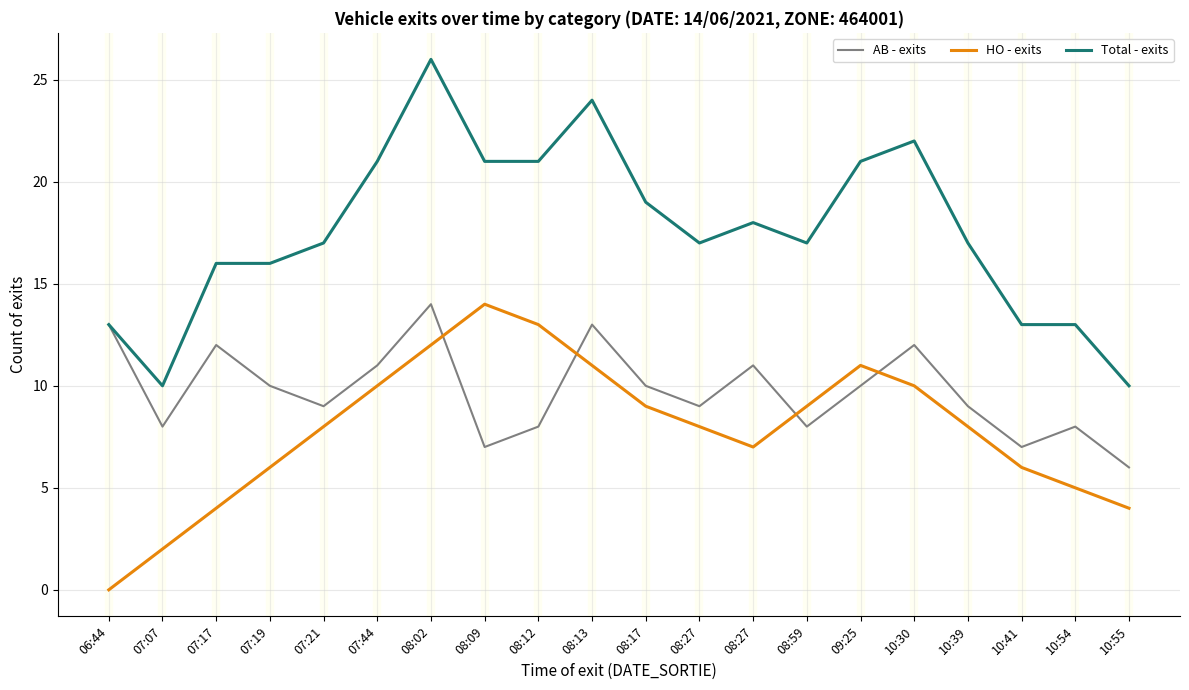

Is this an area chart (filled region under the line)?

No